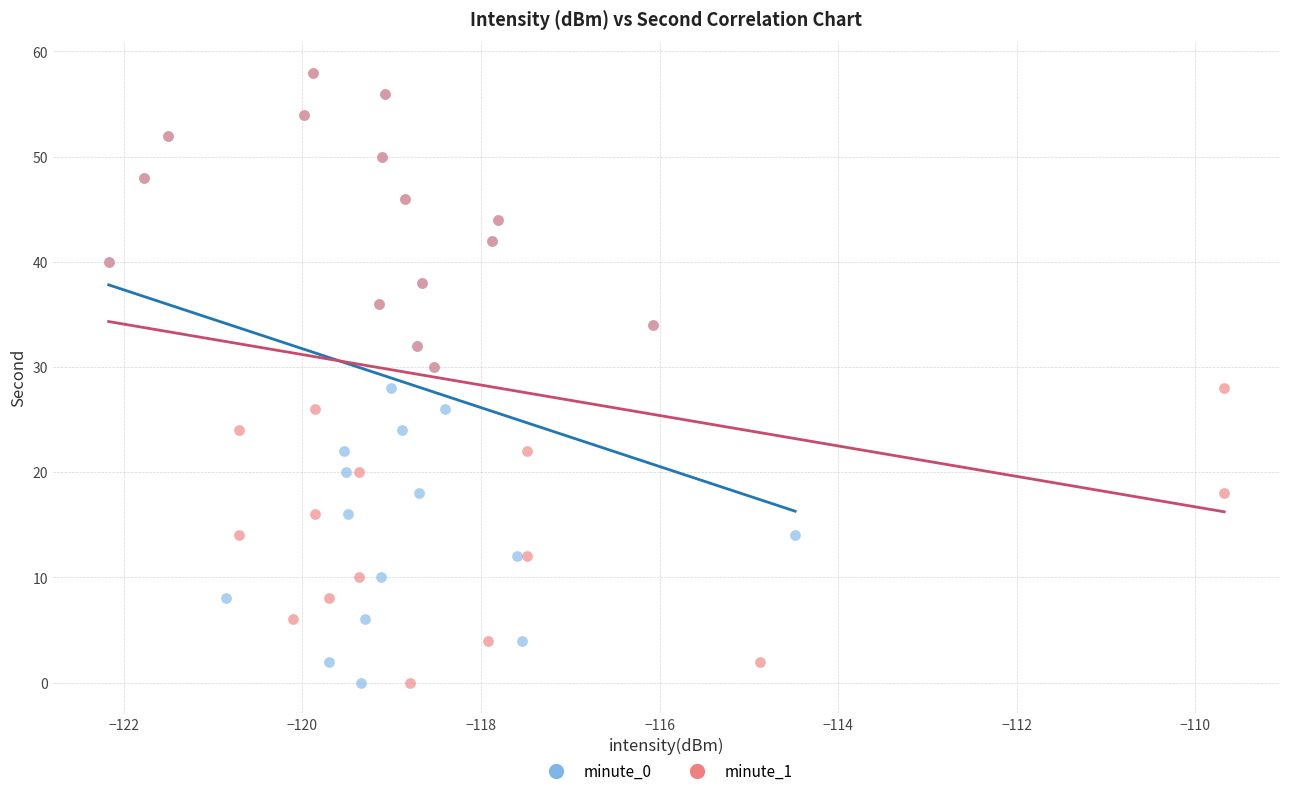

What are all the series names shown in the legend?

minute_0, minute_1